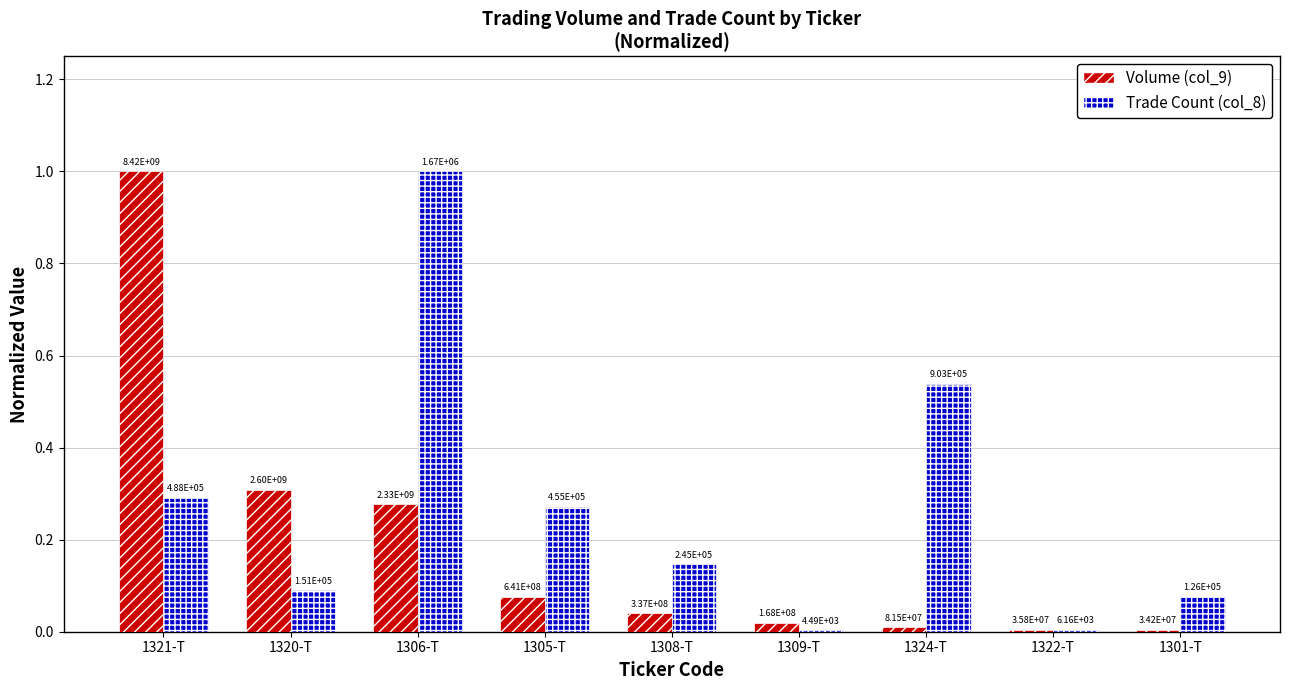

What are all the series names shown in the legend?

Volume (col_9), Trade Count (col_8)